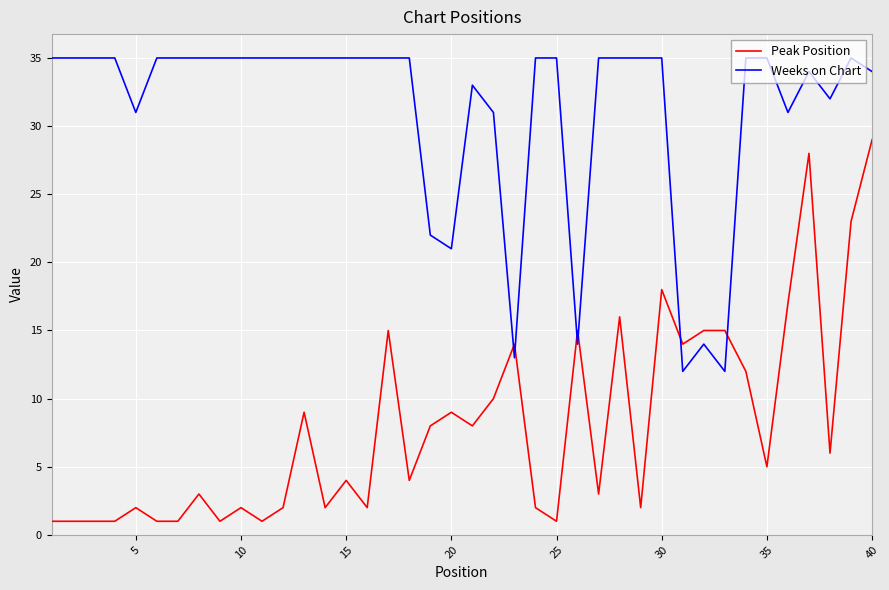

Rank the series by their average value, from highest to lowest.

Weeks on Chart, Peak Position